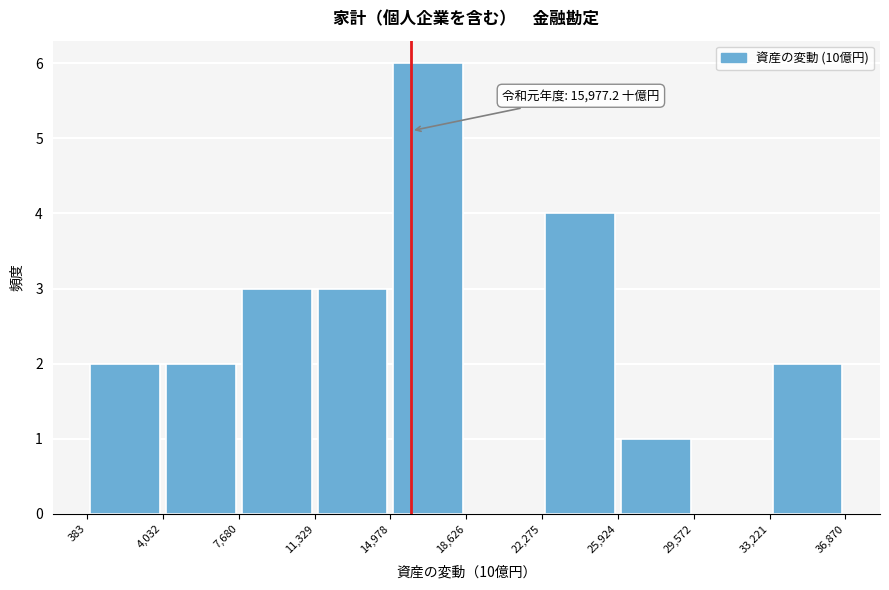

Which range on the x-axis has the tallest bar?

14,978 to 18,626